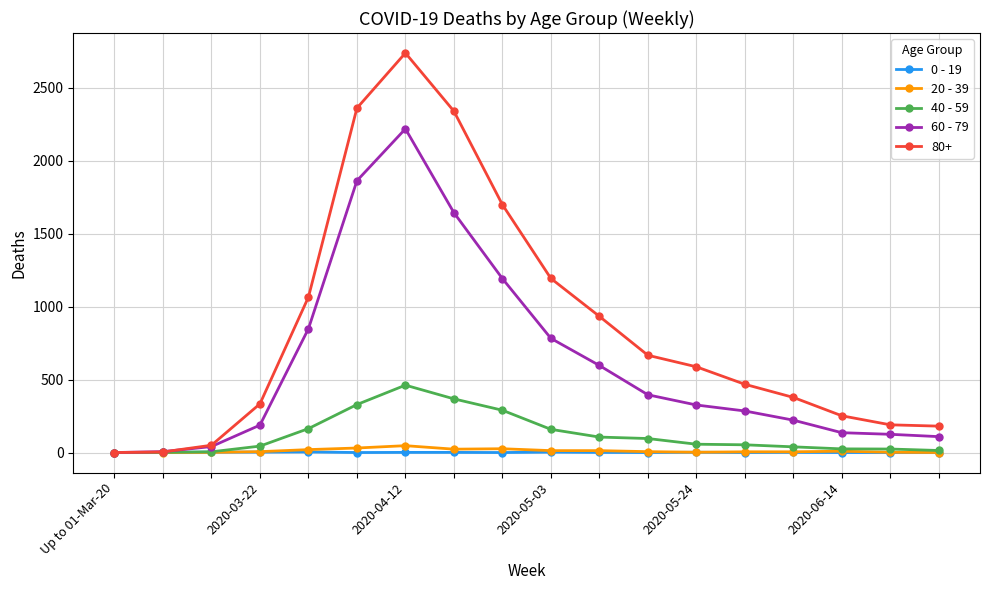

Which series has the widest spread of values?

80+